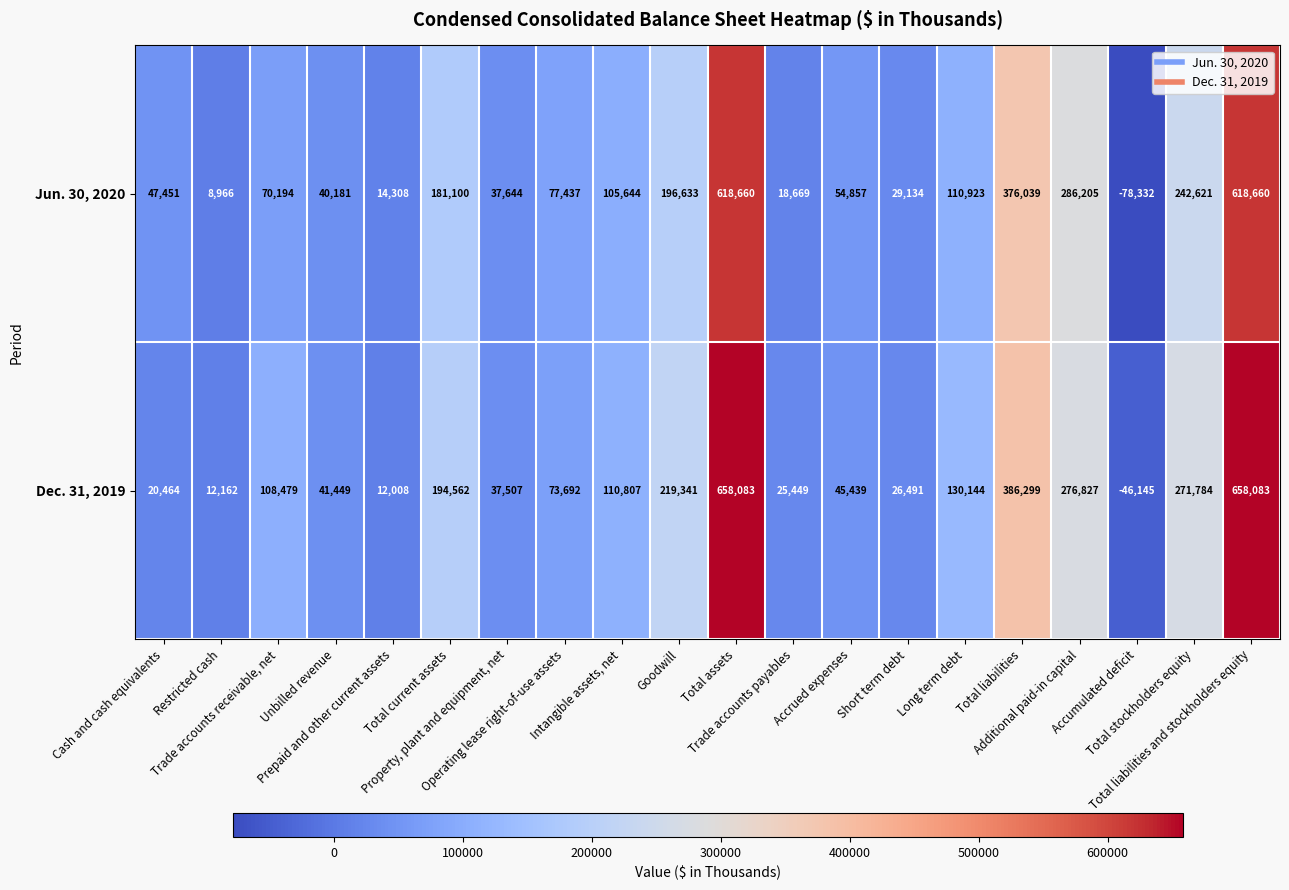

What is the maximum value for Jun. 30, 2020?

618660